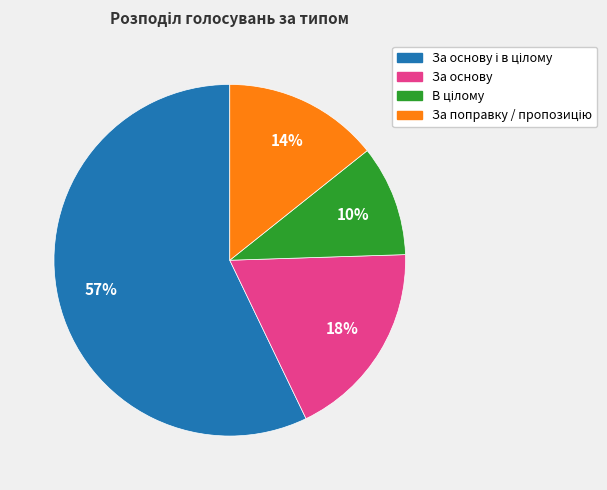

To the nearest percent, what is the difference between the largest and smallest slice percentages?

47%